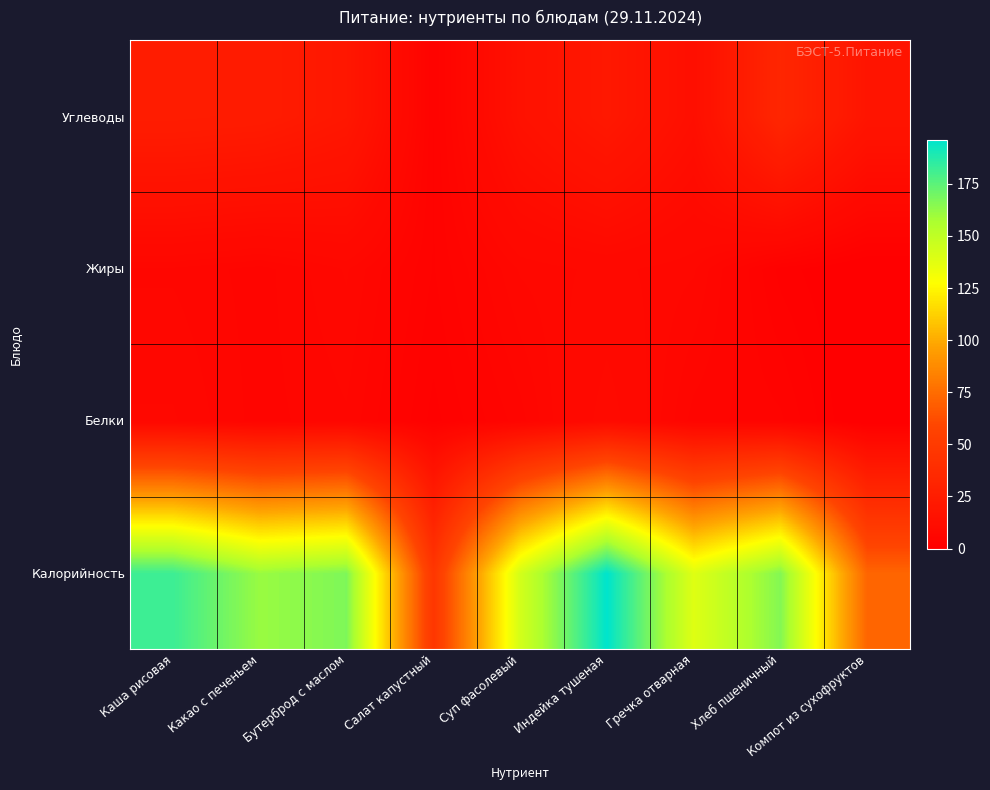

What is the total value across all series at Салат капустный?

55